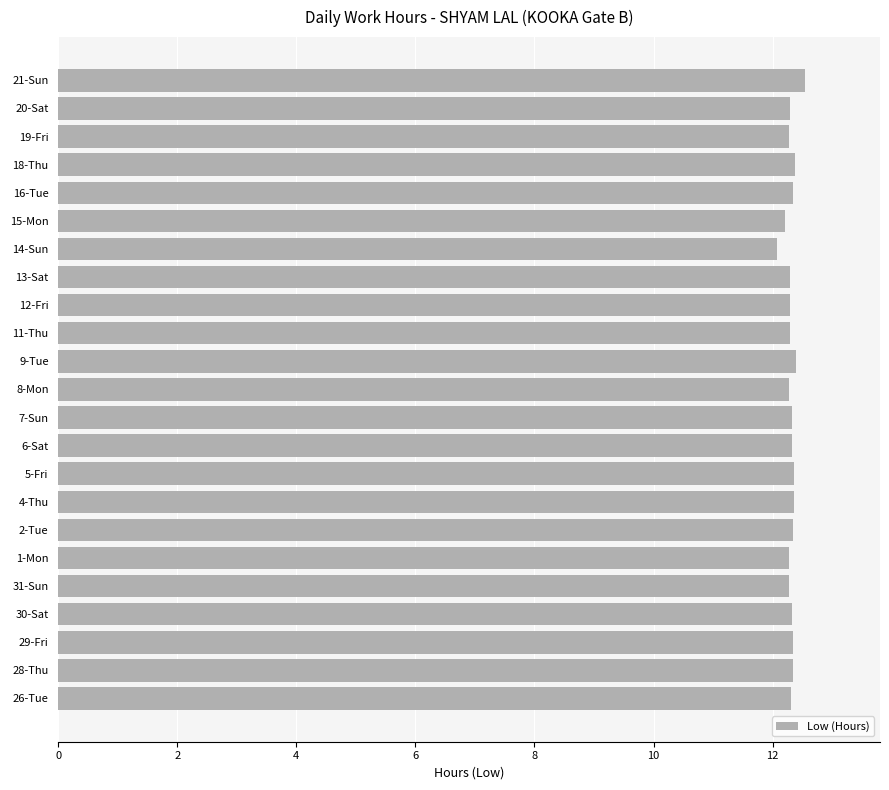

Approximately how many times larger is the value at 30-Sat compared to 13-Sat?

1.0